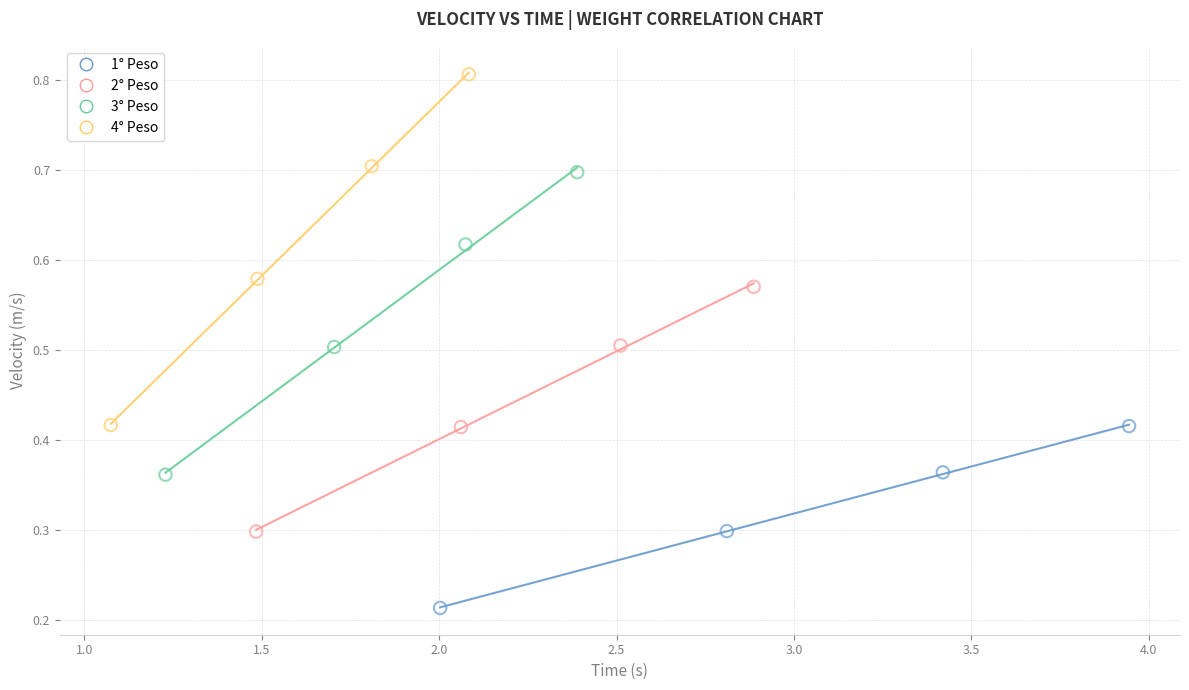

Which series reaches the minimum Y coordinate?

1° Peso